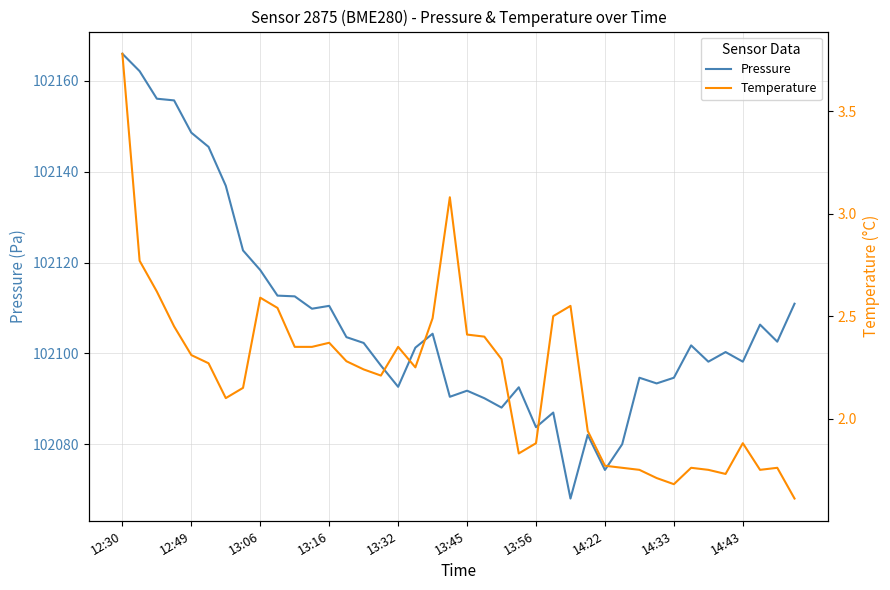

True or false: Temperature and Pressure cross at least once.

False